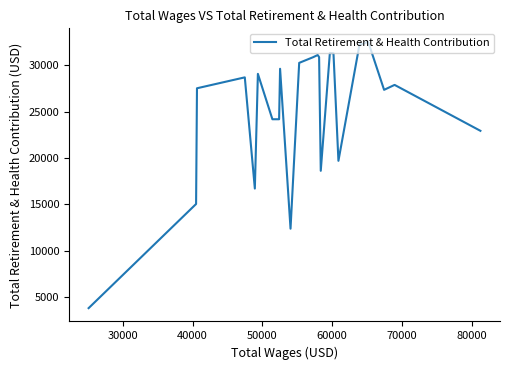

How many interior local valleys (lower than both neighbors) does the data have?

5